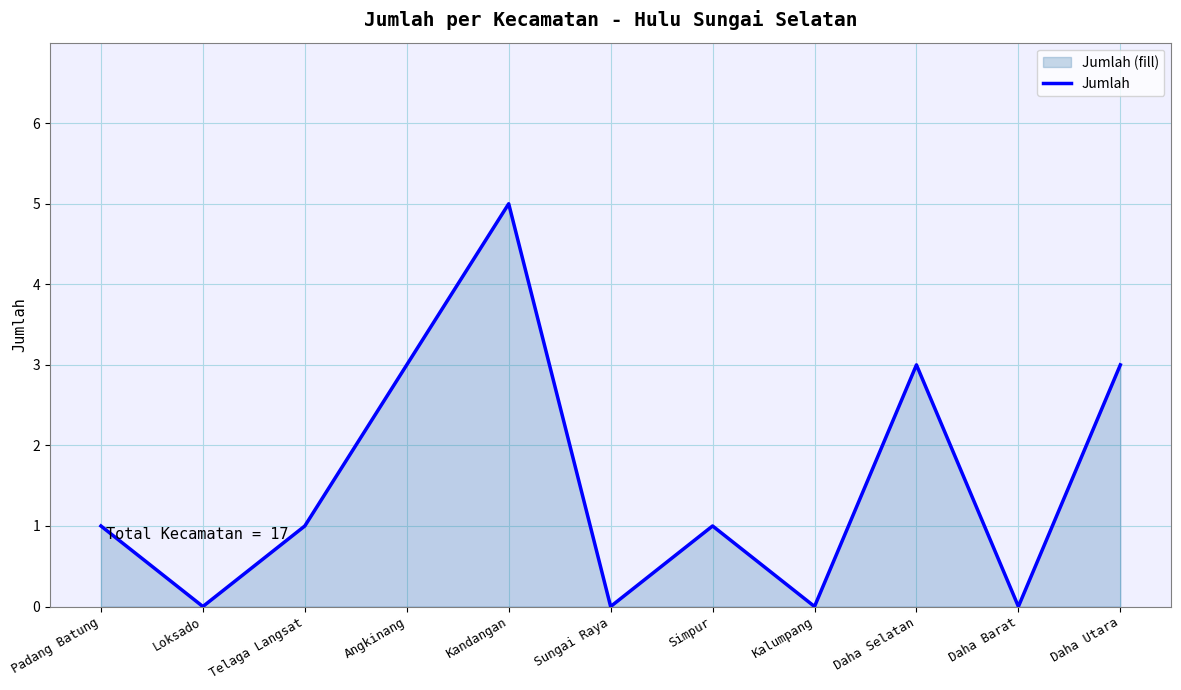

Where does the data first go above 1?

Angkinang